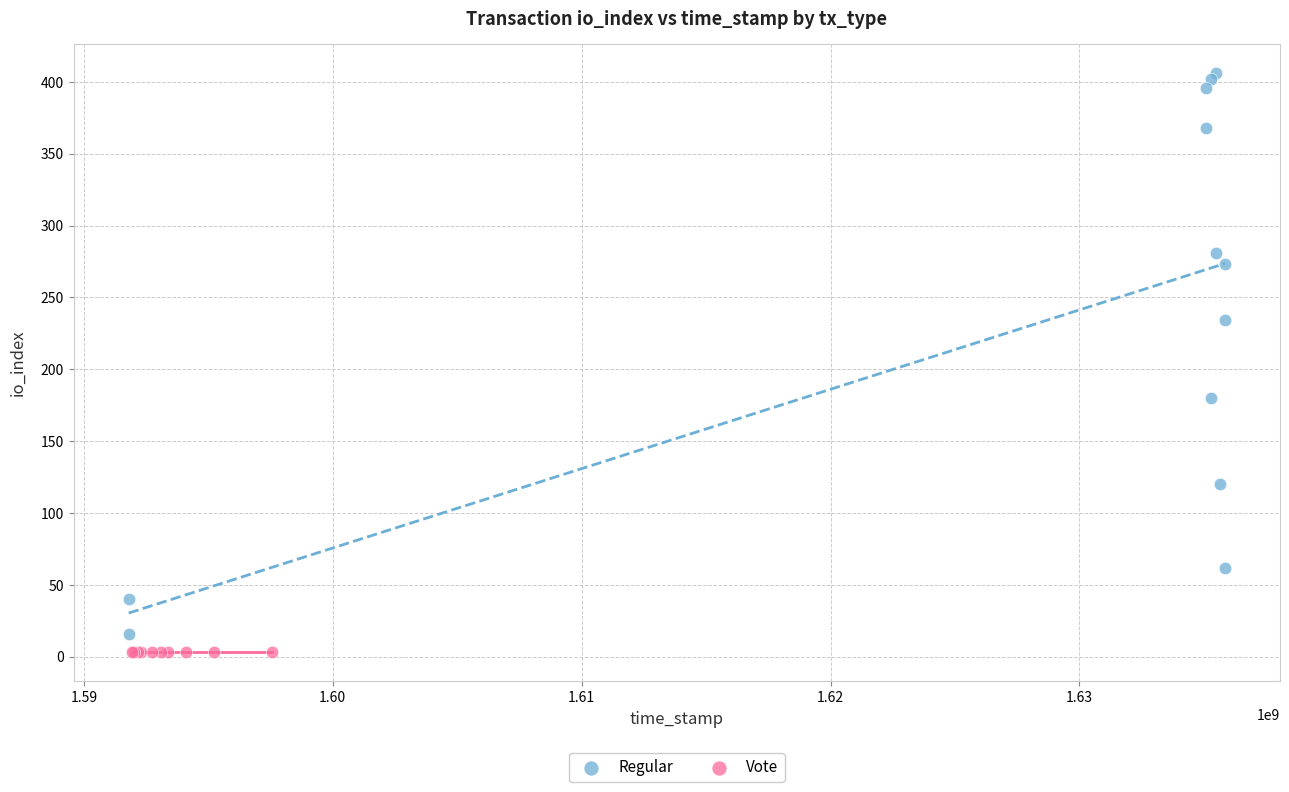

Which series reaches the maximum Y coordinate?

Regular